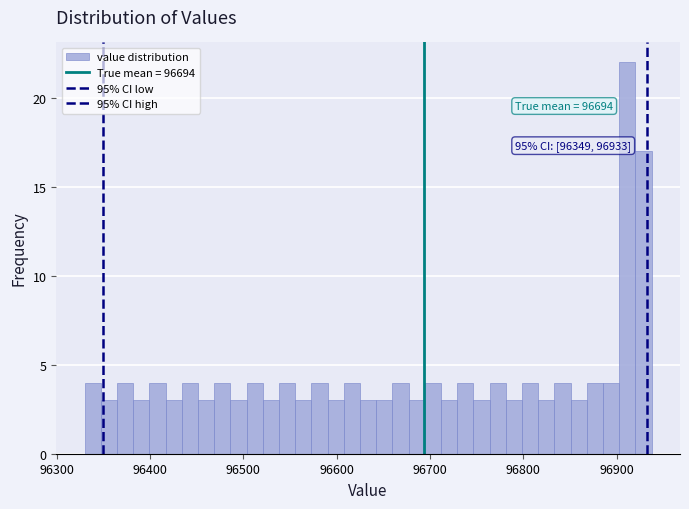

Read against the x-axis, roughly where is the centre of the tallest bar?

96910